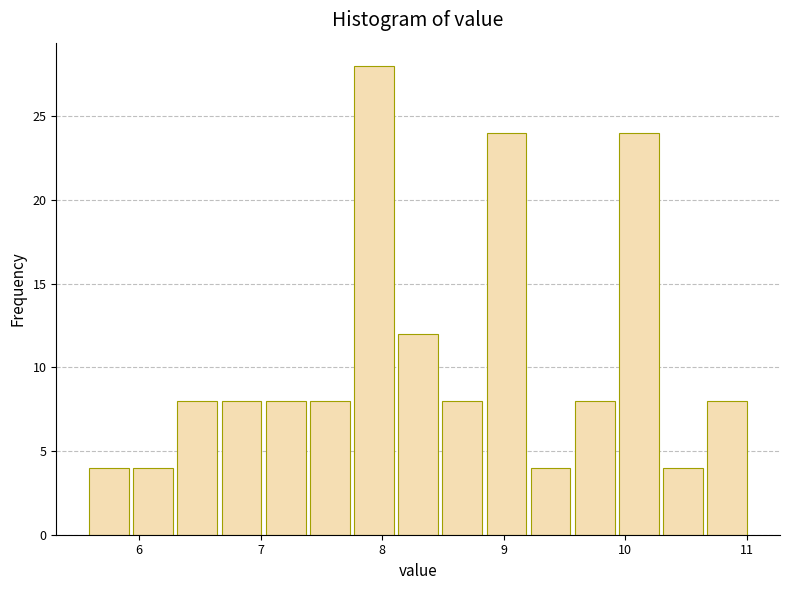

Around what value on the x-axis is the tallest bar? Give the approximate position of its centre, as read against the axis.

7.9